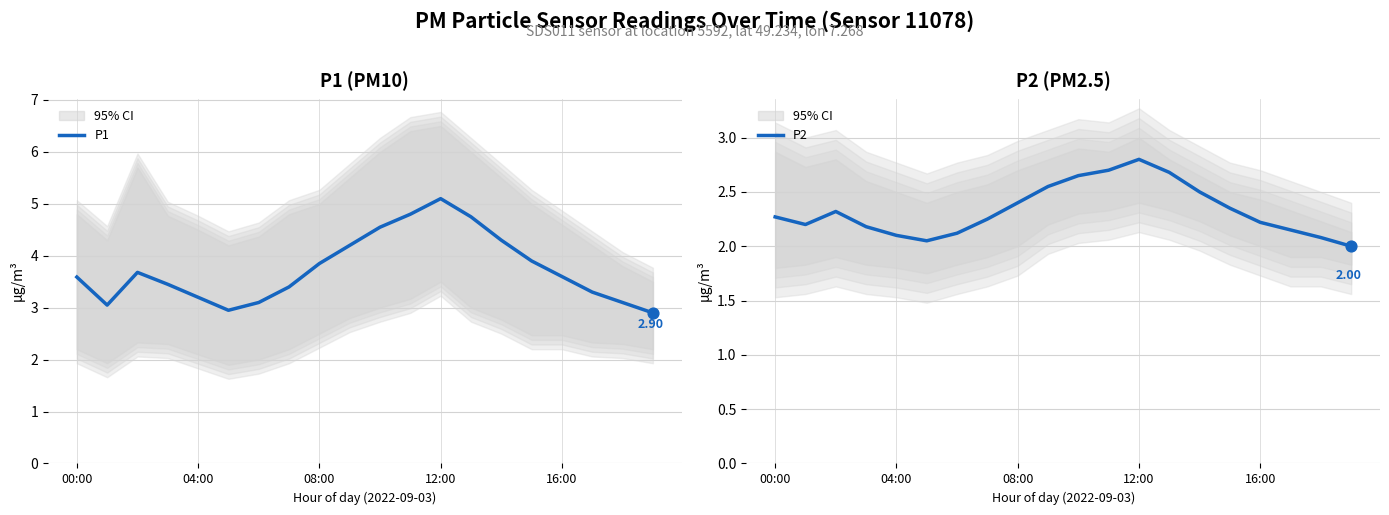

Which series contains the lowest Y value?

P2